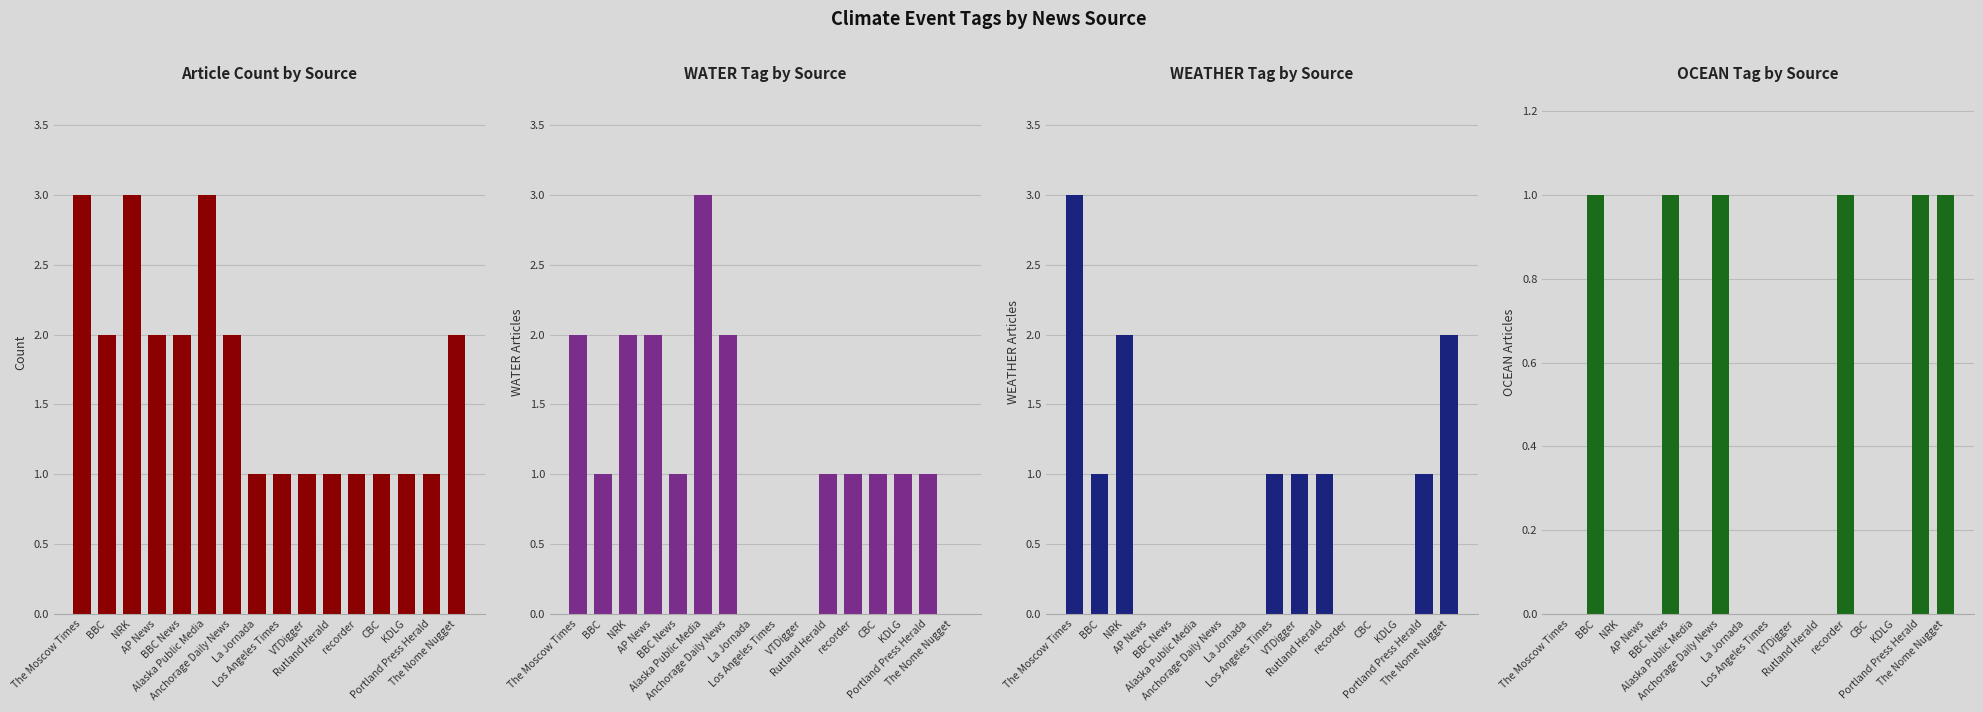

What is the label of the 11th bar from the left?

Rutland Herald